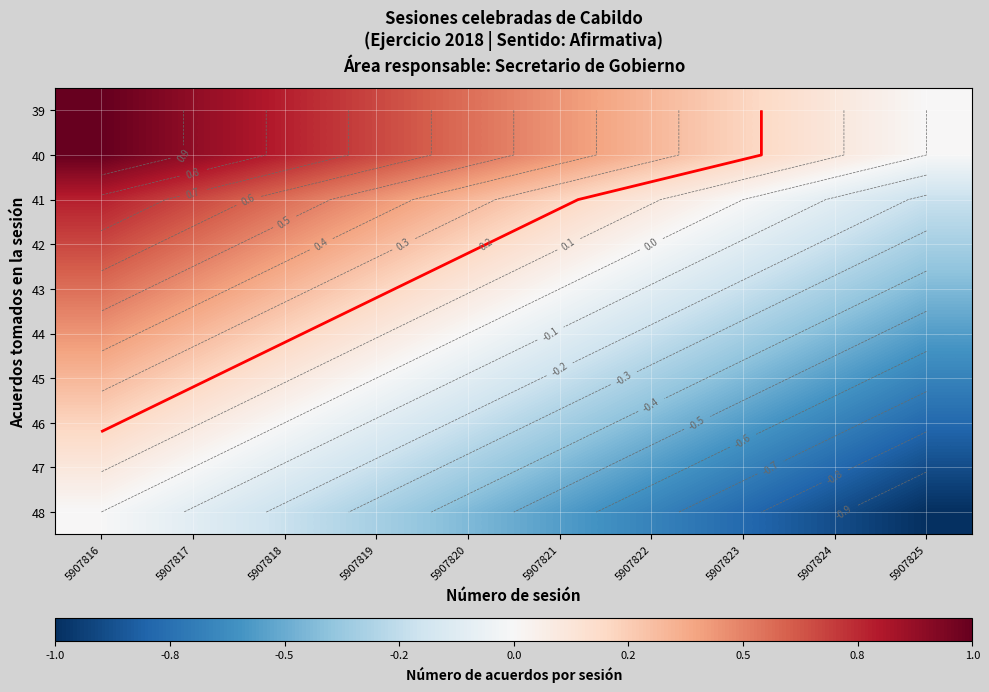

True or false: 46 has a value of 0.2 at 5907817.

False